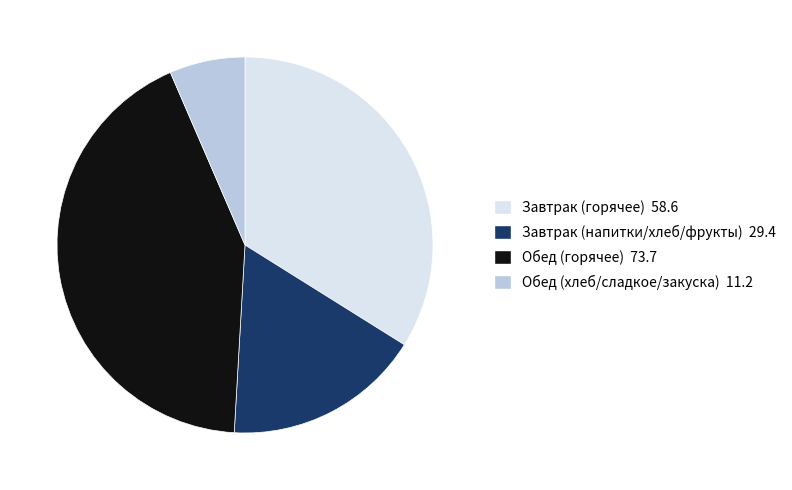

How many slices are in this pie chart?

4